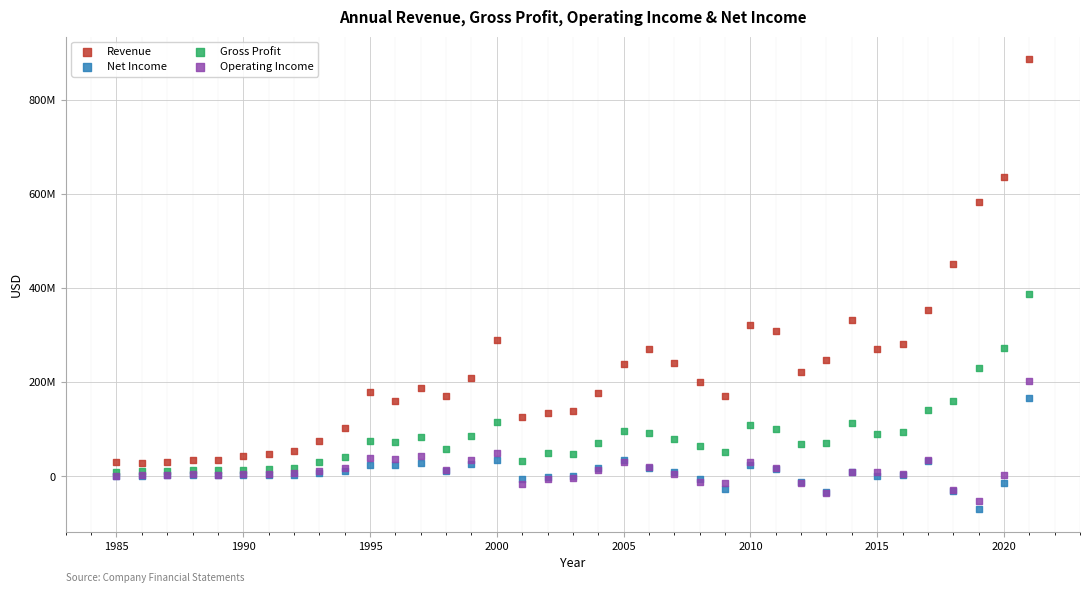

What are all the series names shown in the legend?

Revenue, Net Income, Gross Profit, Operating Income